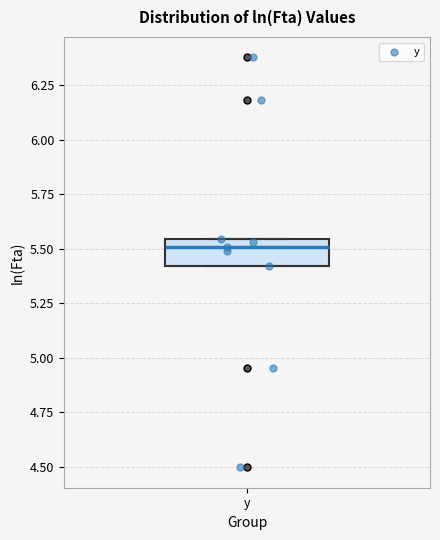

Where is the lower edge of the box for y on the y-axis? The values are not printed on the chart, so give them approximately, as read against the axis.

5.40